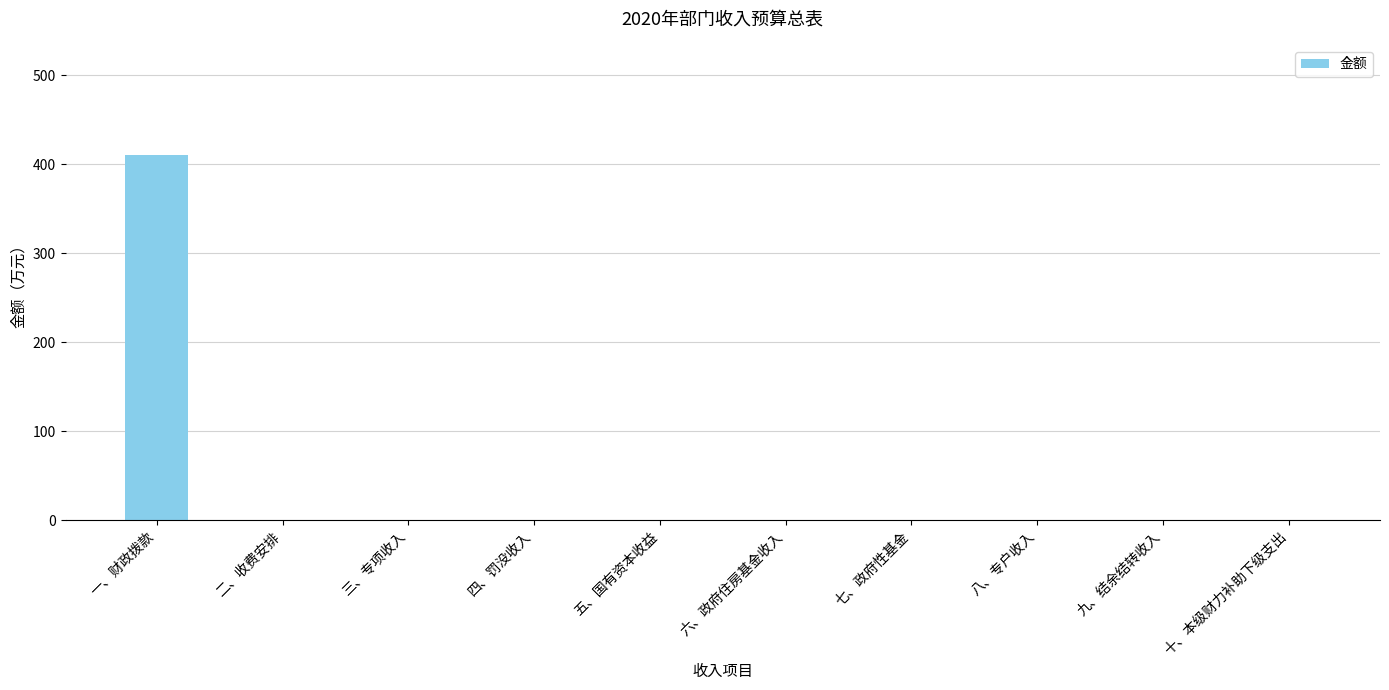

What is the sum of all values?

411.0